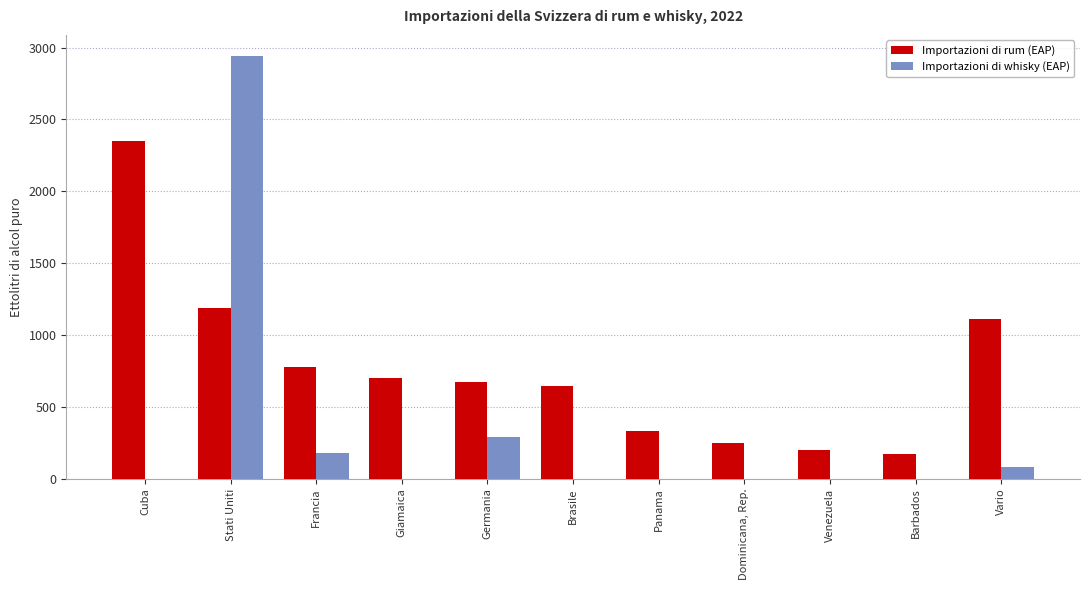

What is the total value across all series at Barbados?

171.2